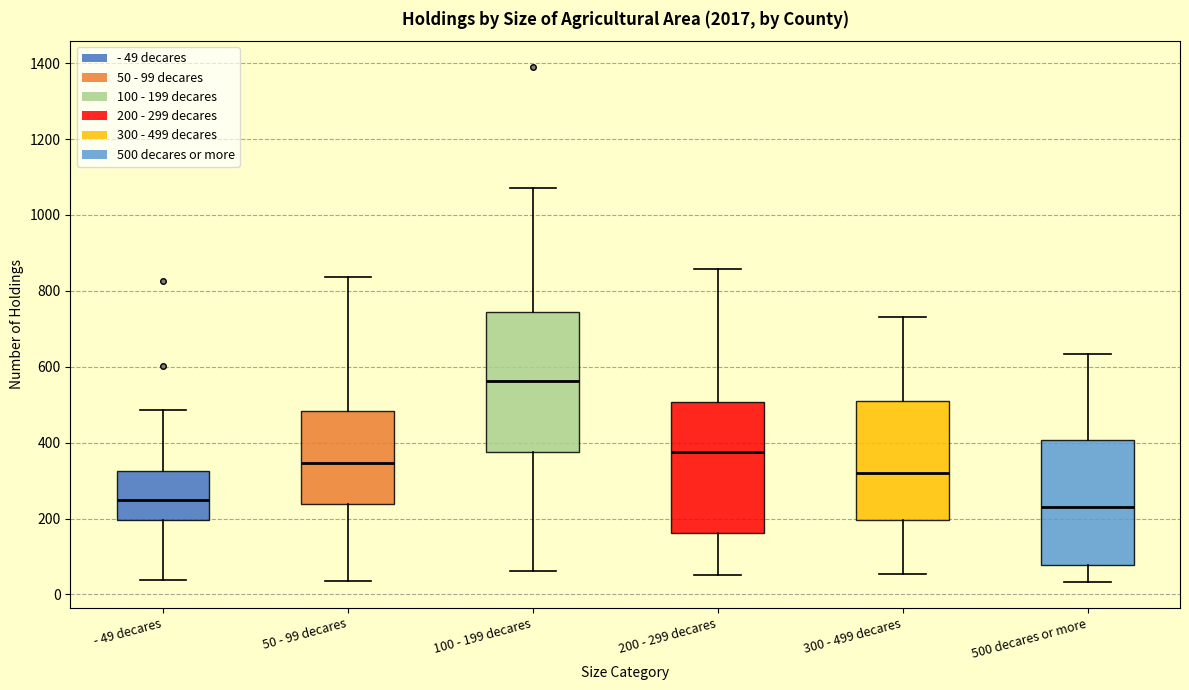

Where is the upper edge of the box for 100 - 199 decares on the y-axis? The values are not printed on the chart, so give them approximately, as read against the axis.

740